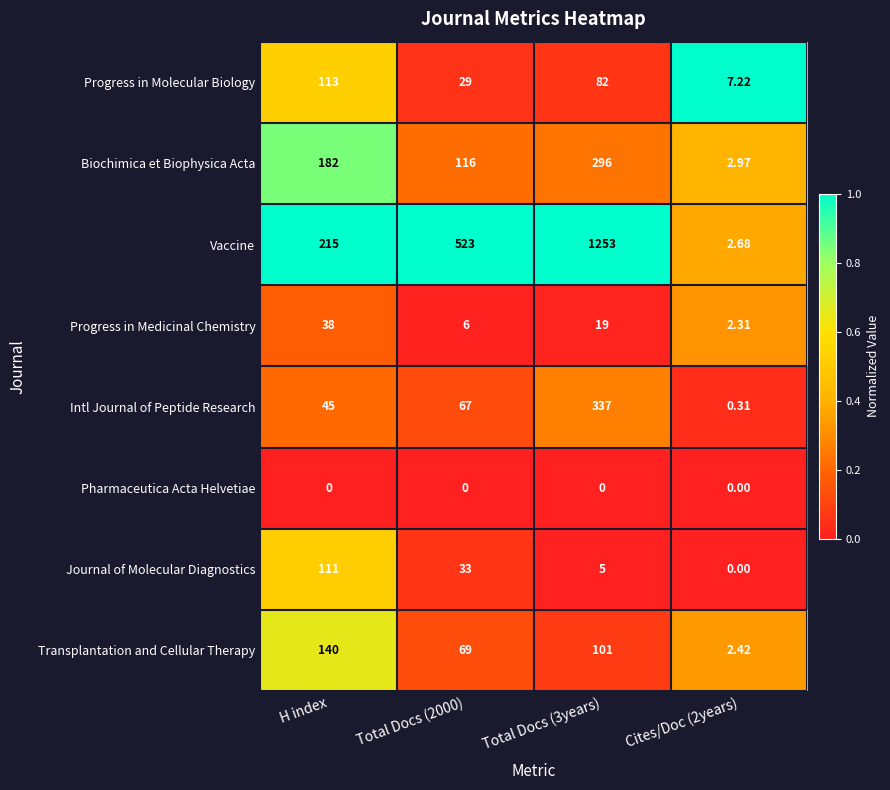

Between H index and Cites/Doc (2years), which series saw the biggest shift?

Vaccine